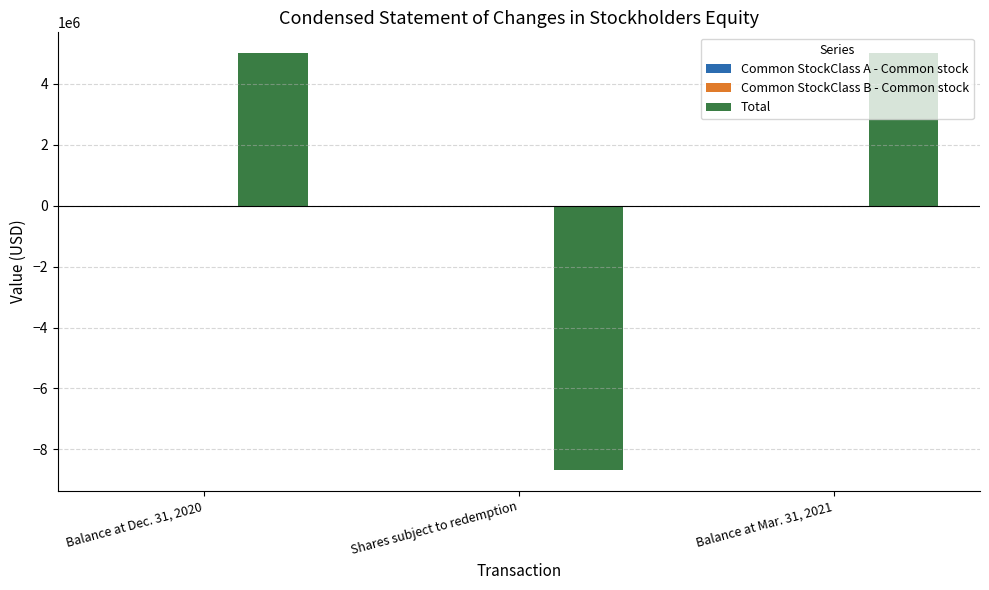

What is the greatest value displayed?

5000004